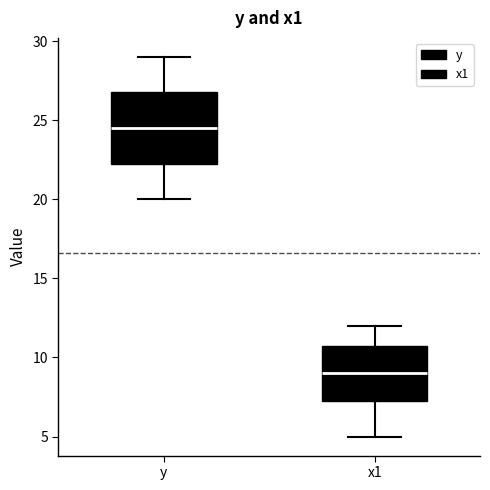

Reading left to right, transcribe this box plot: for each box, give where its median line is, the range the box spans, and where its two whiskers end, as read against the y-axis. The values are not printed on the chart, so give them approximately, as read against the axis.

y: median 24.5, box 22.5 to 27.0, whiskers 20.0 to 29.0
x1: median 9.0, box 7.5 to 11.0, whiskers 5.0 to 12.0